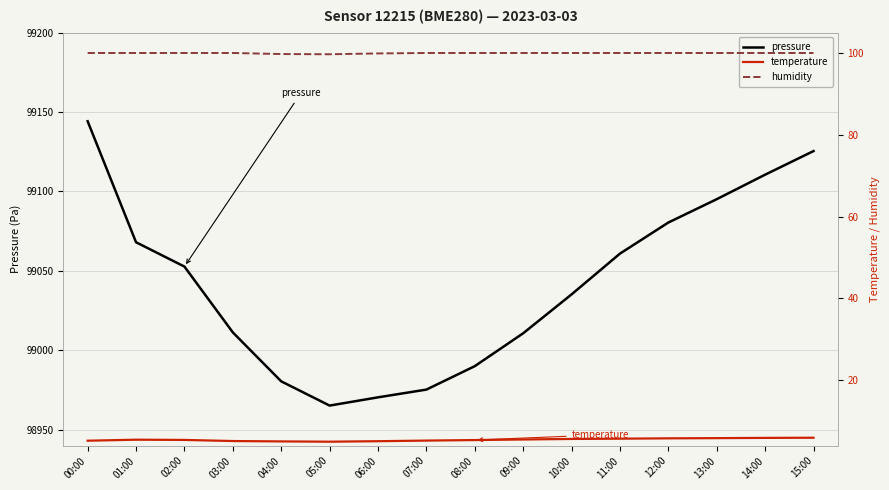

Where is pressure nearest to the value 99054?

02:00